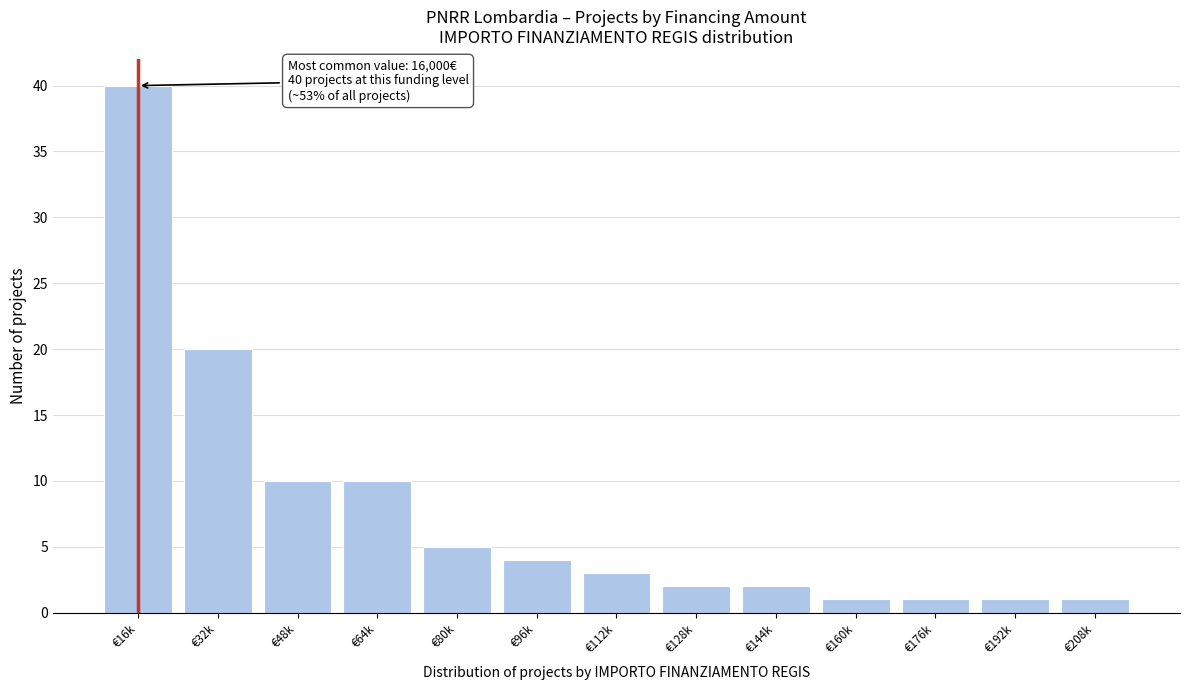

Reading left to right, extract all data points from this chart.

€16k=40	€32k=20	€48k=10	€64k=10	€80k=5	€96k=4	€112k=3	€128k=2	€144k=2	€160k=1	€176k=1	€192k=1	€208k=1